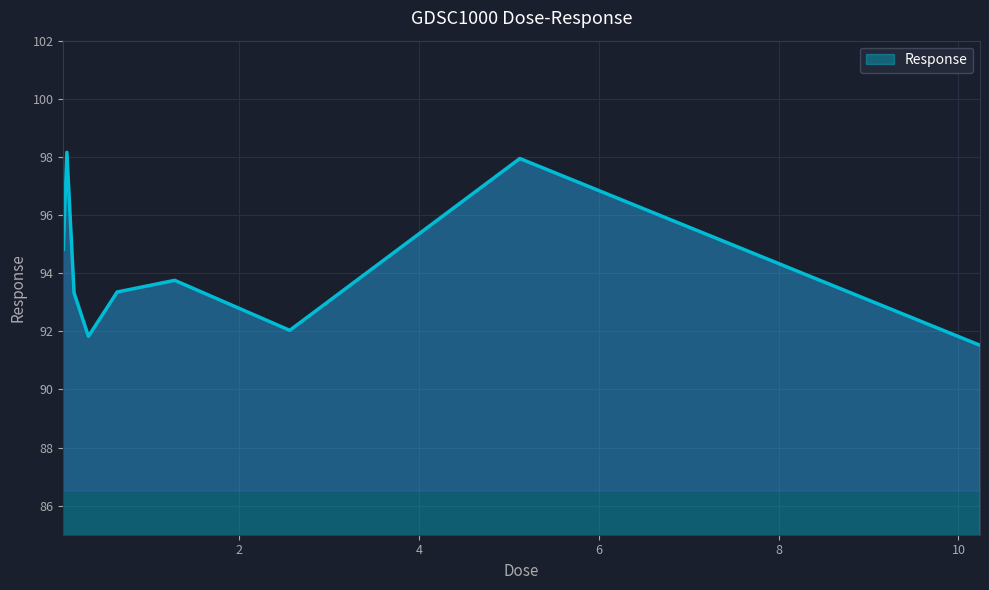

What is the difference between the maximum and minimum values?

6.6